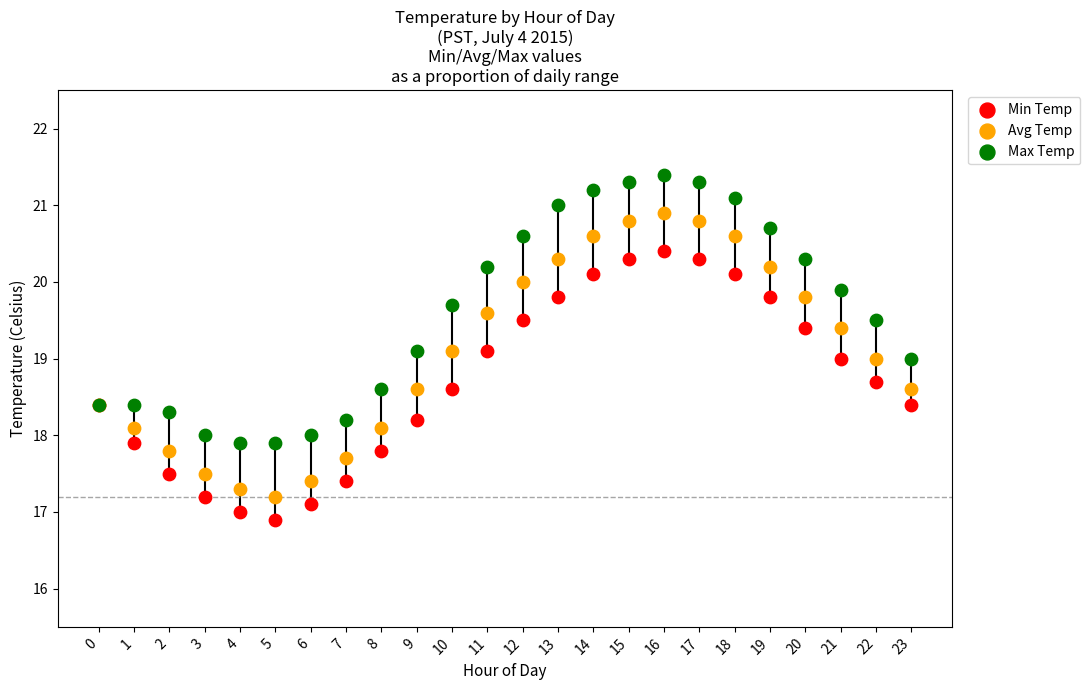

Which series contains the lowest Y value?

Min Temp